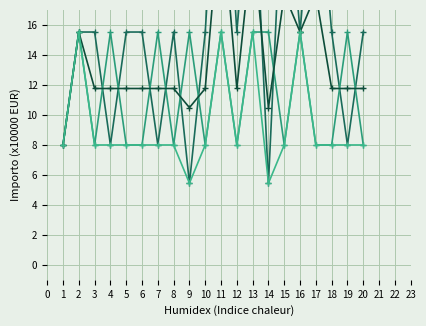

Between 3 and 2, which is larger?

3